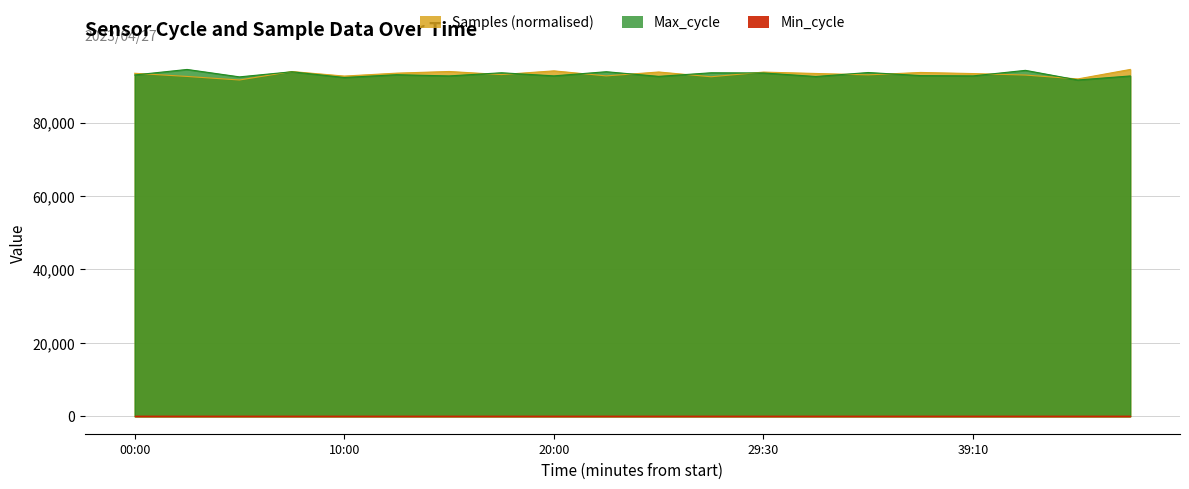

The value of Samples at 02:30 is 62002.2. True or false?

False